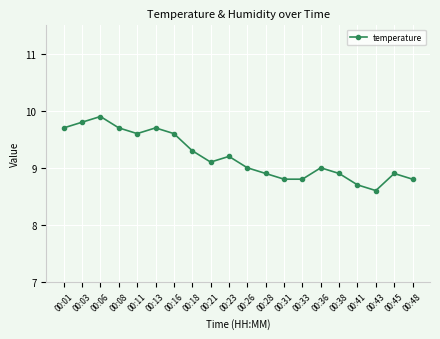

What is the minimum value shown in the chart?

8.6